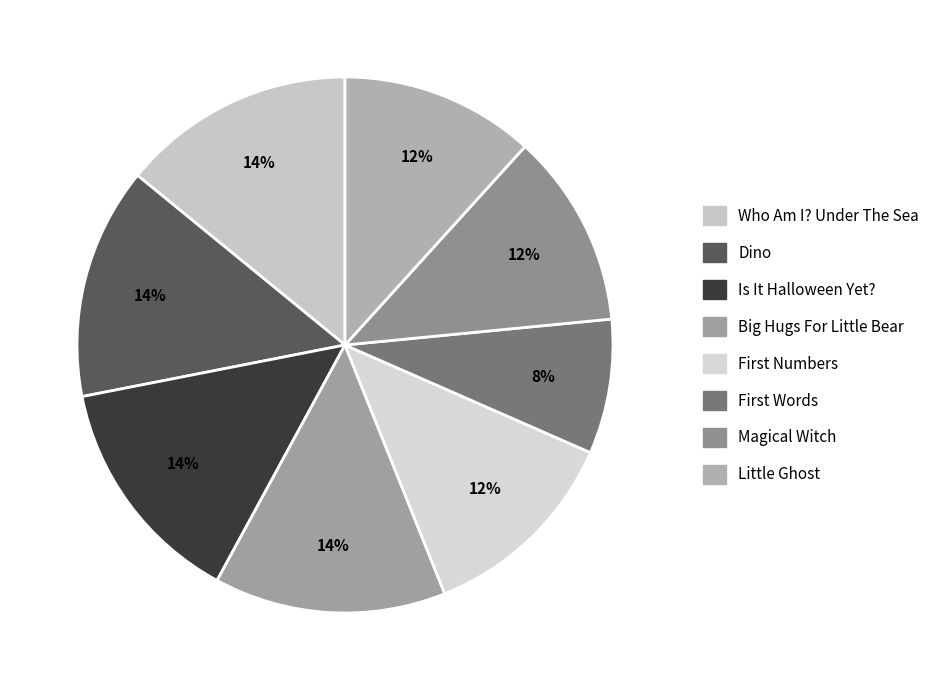

To the nearest percent, what portion does Is It Halloween Yet? represent?

14%